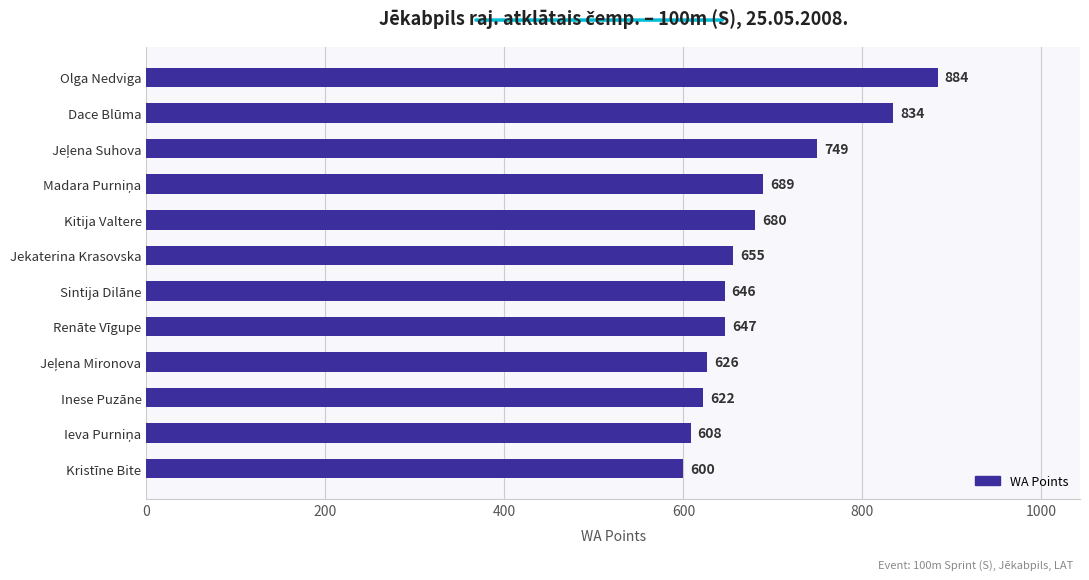

The value at Inese Puzāne is 240. True or false?

False